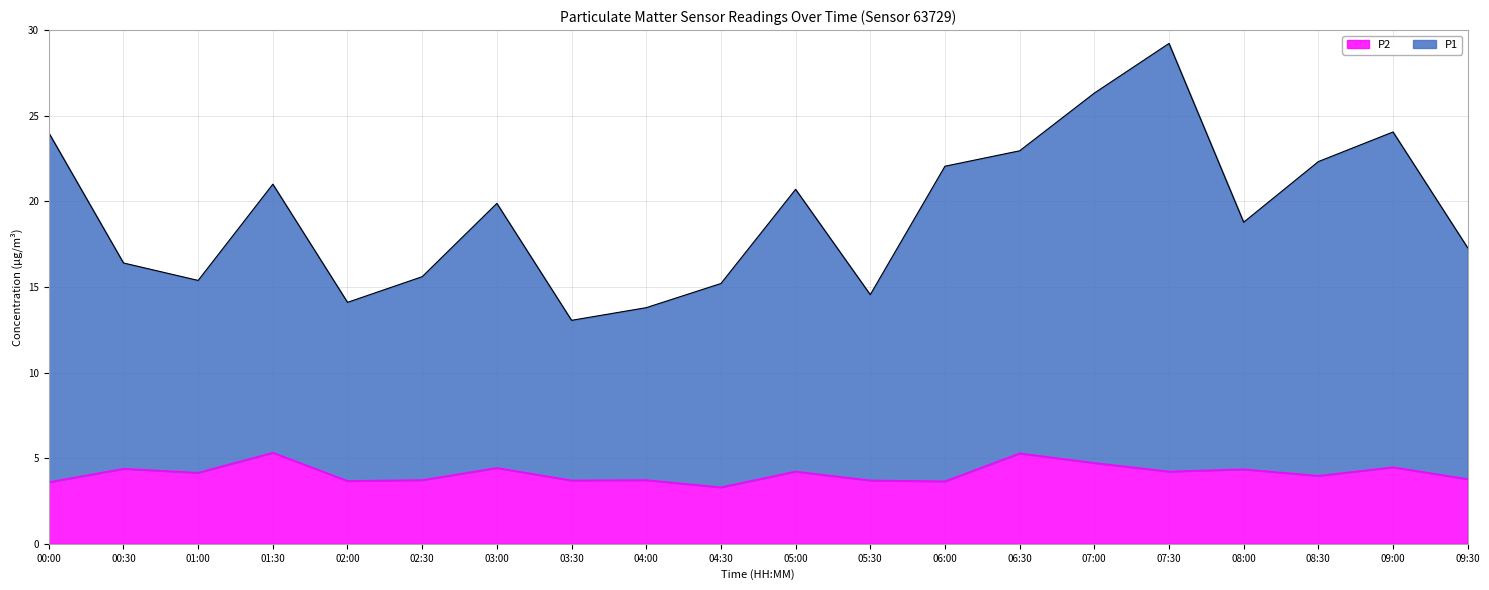

What are all the series names shown in the legend?

P2, P1